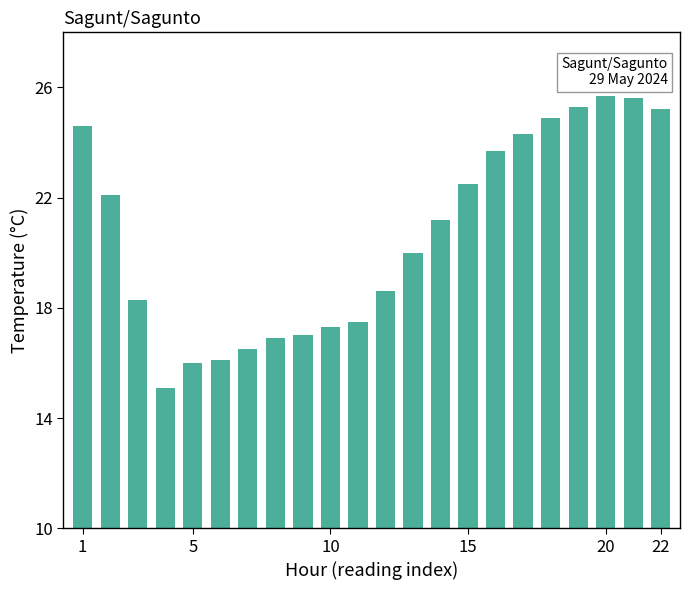

What is the value of the 22nd bar from the left?

25.2